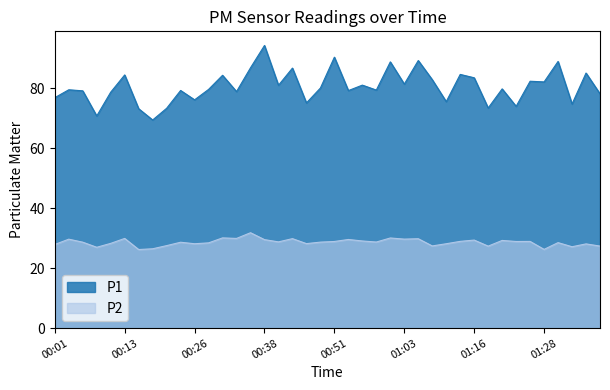

At how many categories does at least one series exceed 80?

19